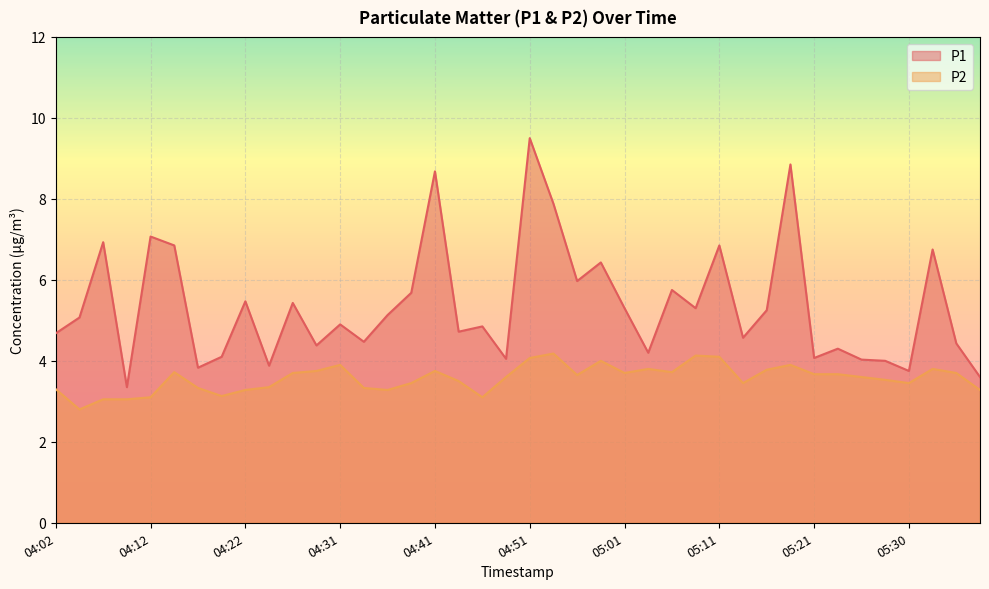

True or false: P2 and P1 intersect in this chart.

False